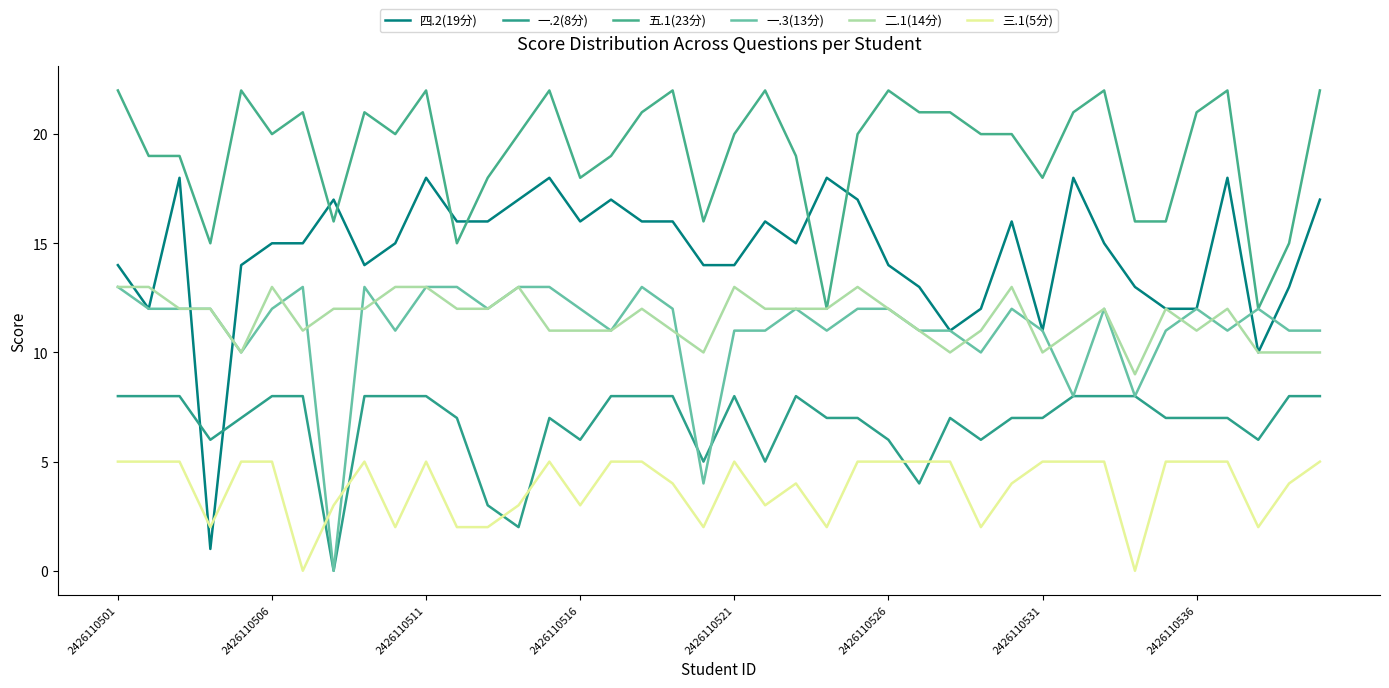

Where does the 五.1(23分) series first go above 20?

2426110501